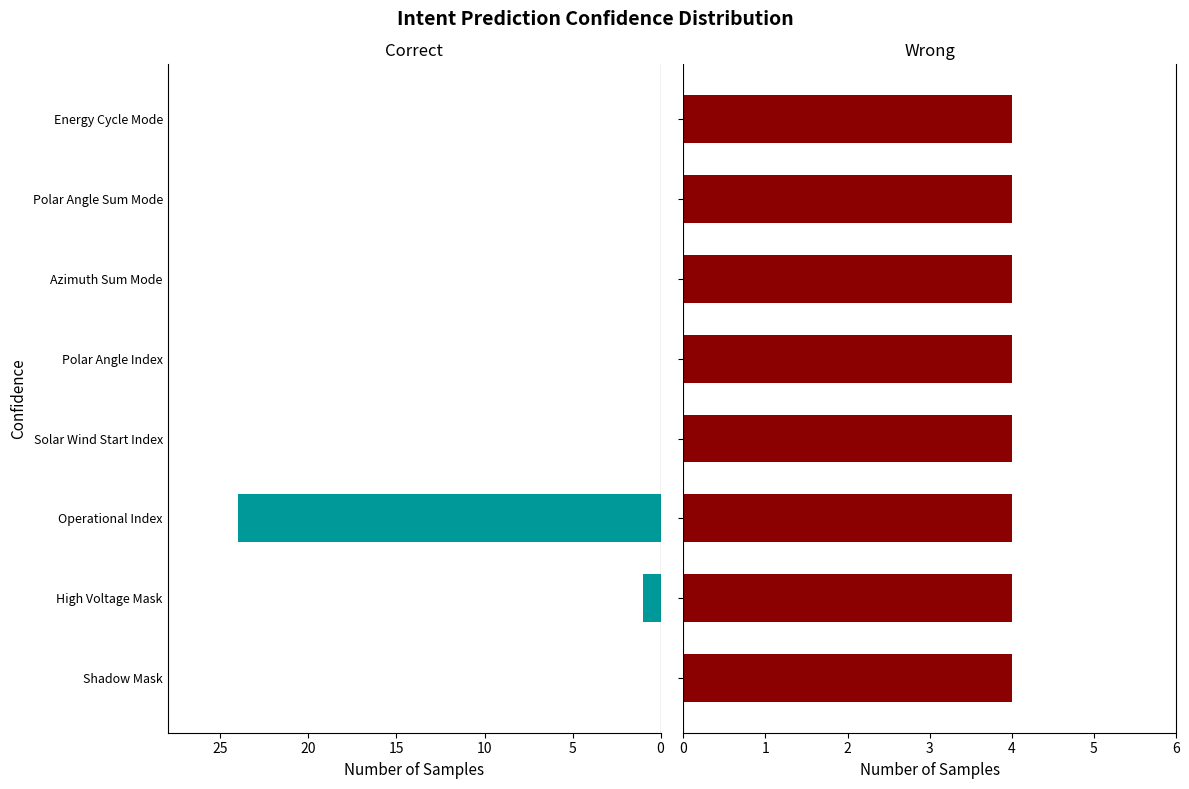

The Correct series shows 1.8 at High Voltage Mask. True or false?

False